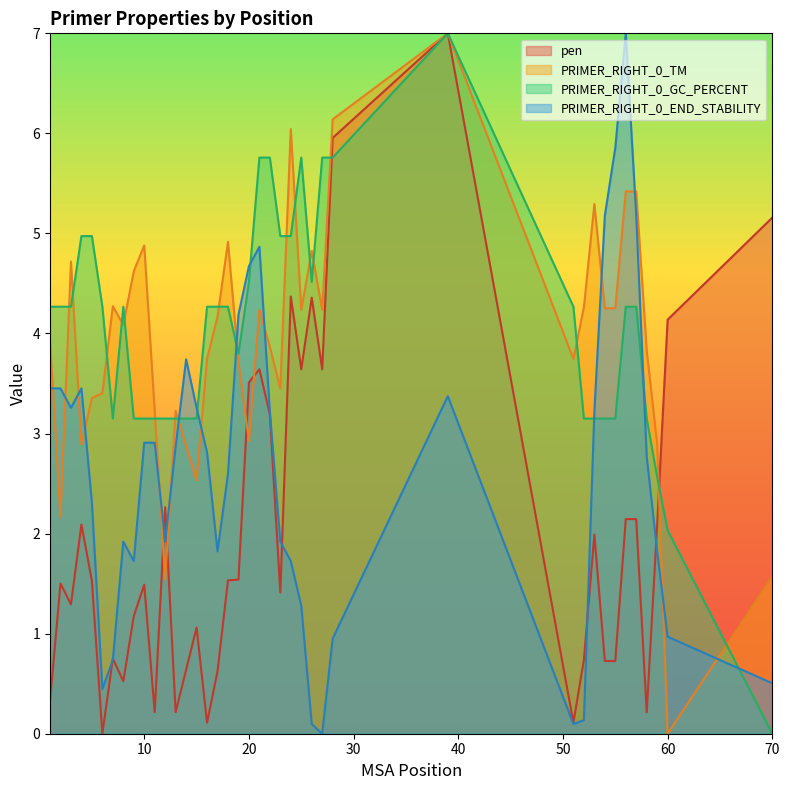

What is the average value of the PRIMER_RIGHT_0_END_STABILITY series?

2.6